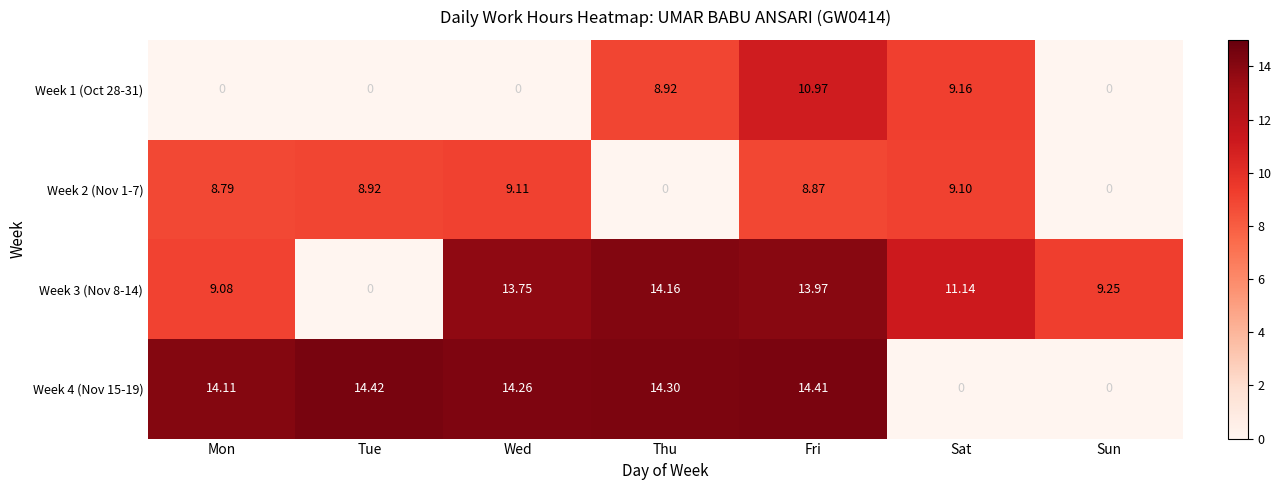

At which label does Week 1 (Oct 28-31) reach its peak?

Fri